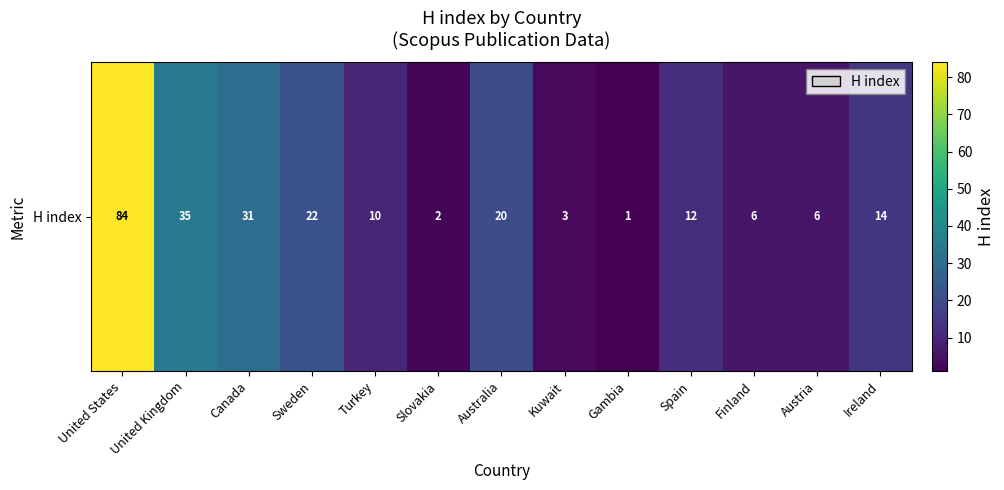

Reading left to right, list all the values displayed in this chart.

84	35	31	22	10	2	20	3	1	12	6	6	14